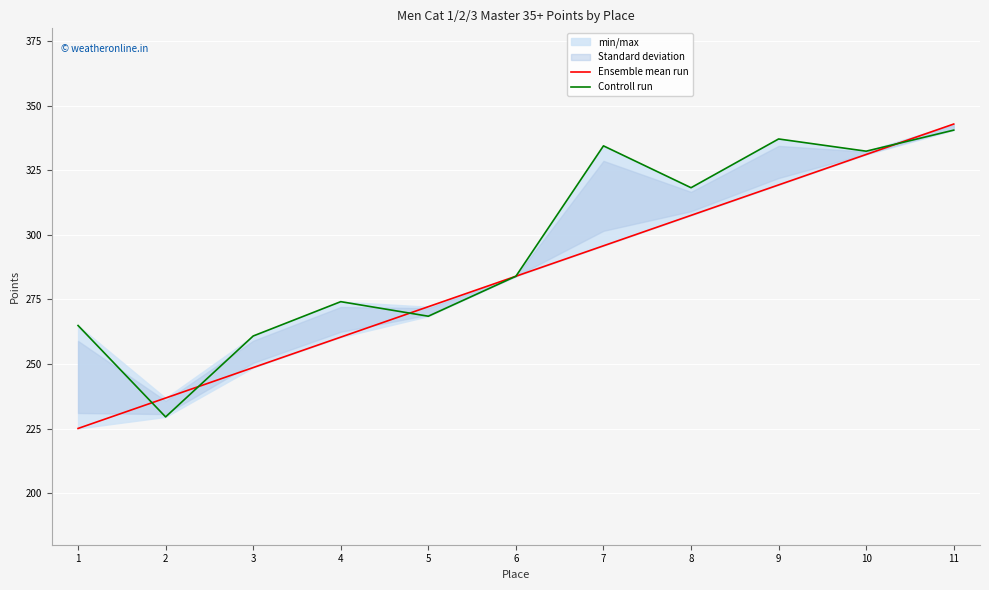

What is the difference between the Controll run values at 2 and 8?

88.8